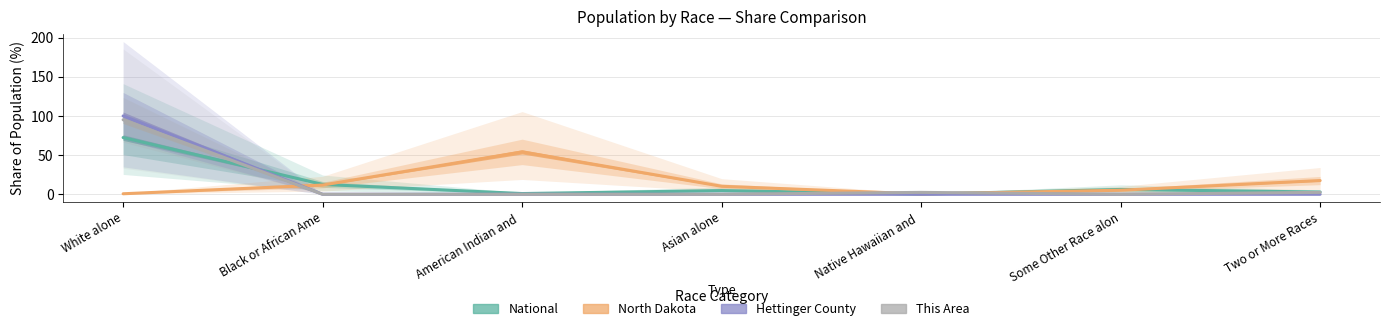

What is the average value of the This Area series?

14.3